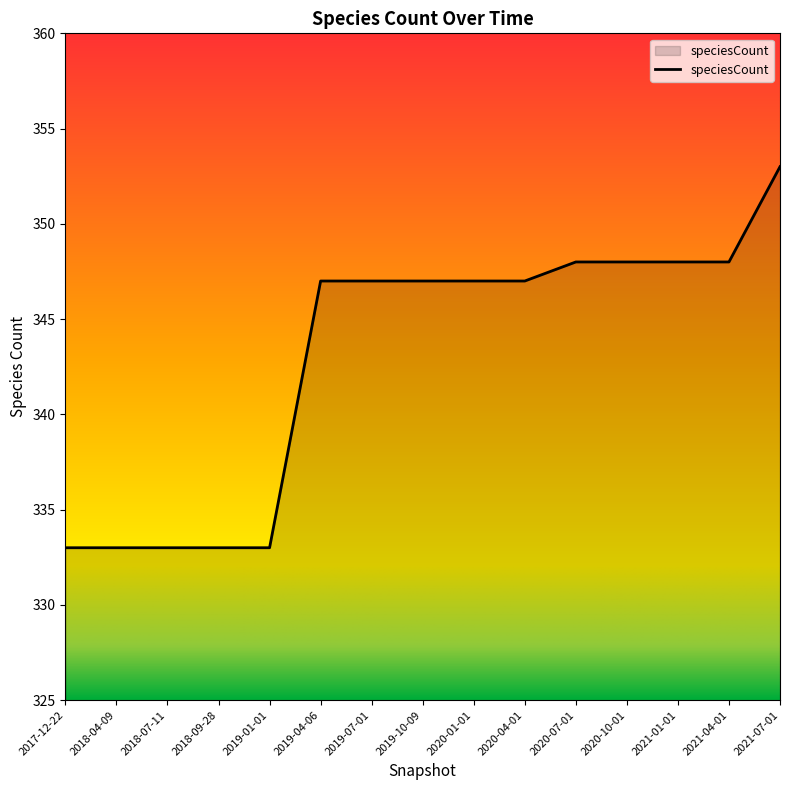

What position from the right is 2017-12-22?

15